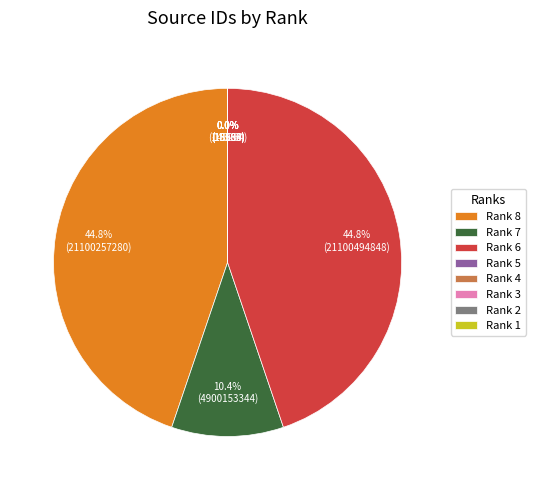

What percentage is the Rank 8 slice, to the nearest percent?

45%